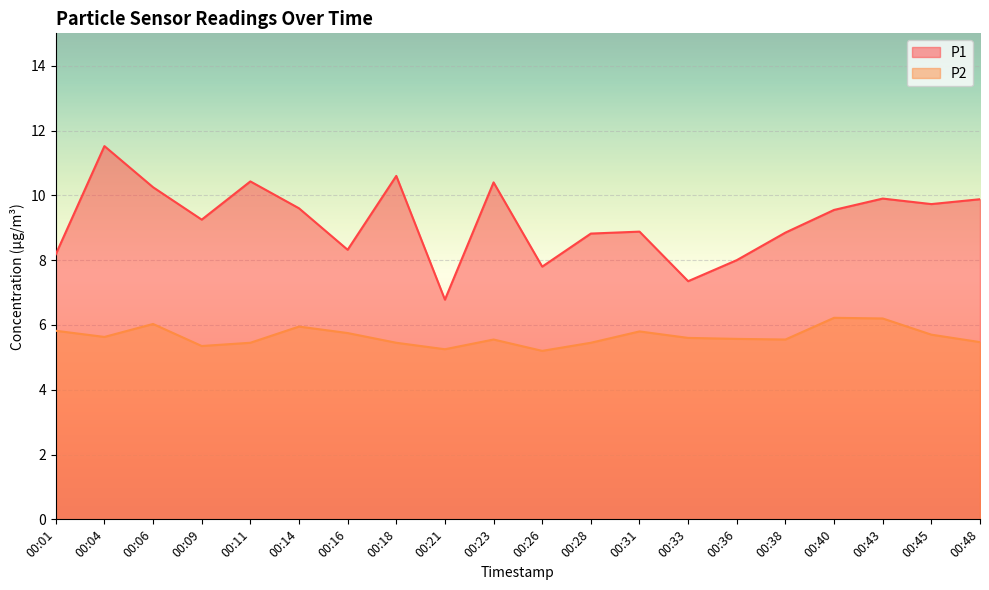

How many lines are shown in the chart?

2